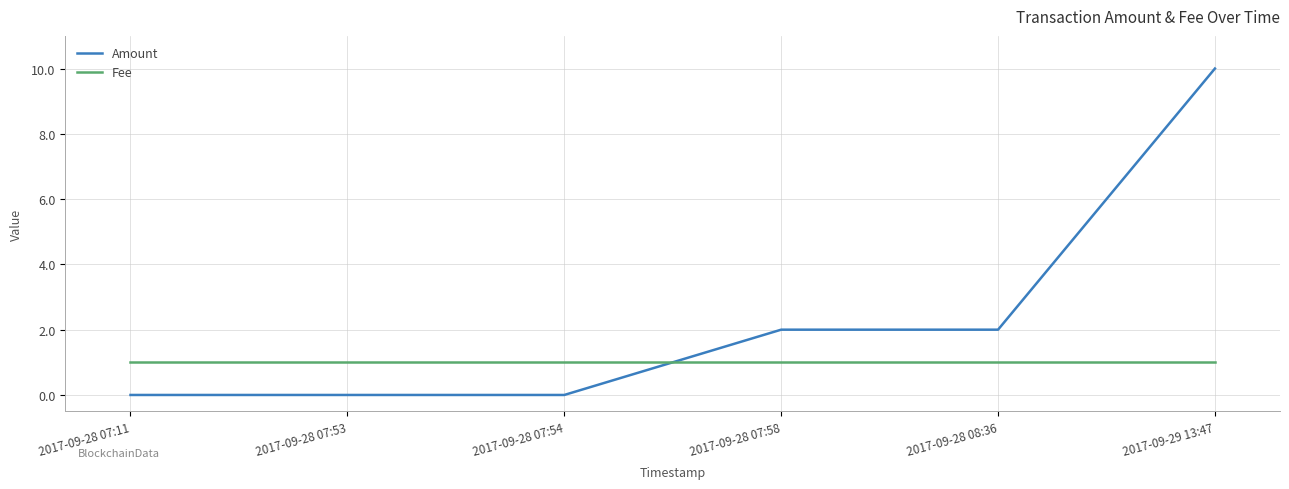

Where do Amount and Fee first cross each other?

2017-09-28 07:54 and 2017-09-28 07:58